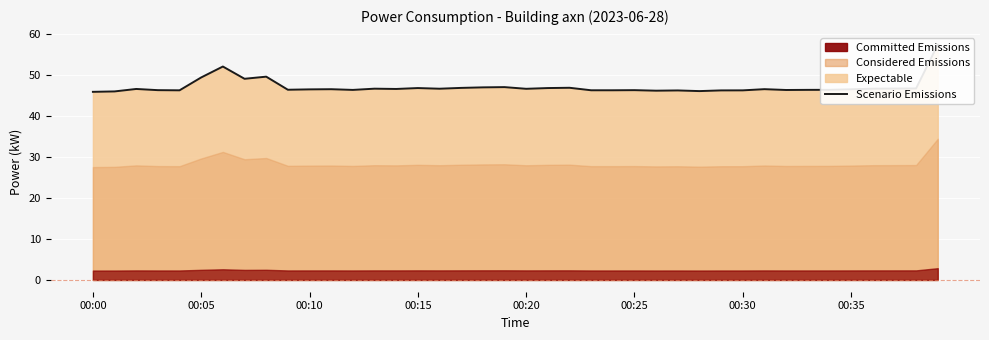

What is the value of the 10th point from the left?

46.4